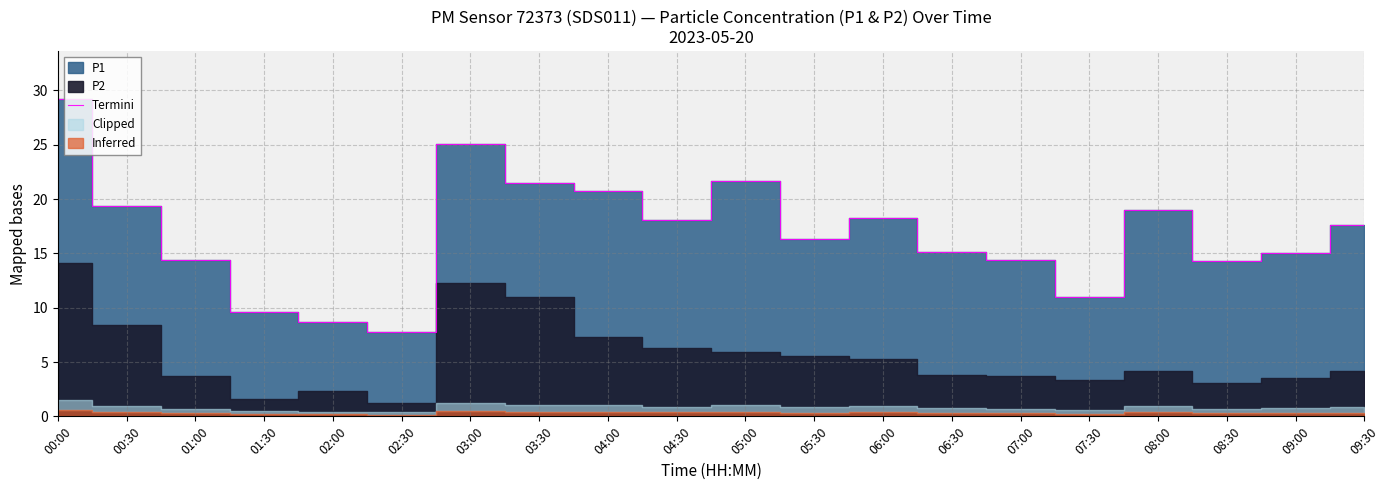

How many interior local valleys (lower than both neighbors) does the data have?

5